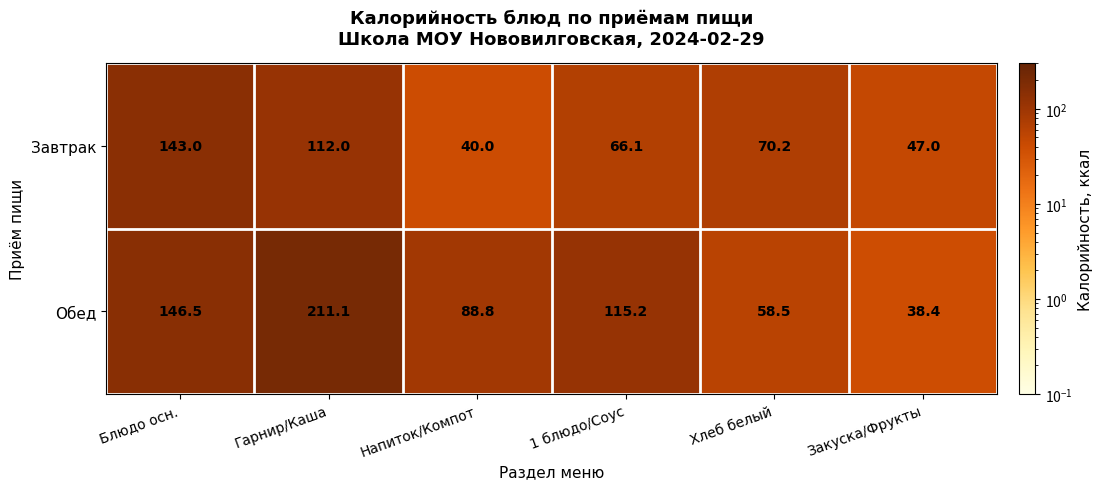

Reading left to right, what are all the values shown in this chart?

Завтрак: 143.0	112.0	40.0	66.1	70.2	47.0
Обед: 146.5	211.1	88.8	115.2	58.5	38.4